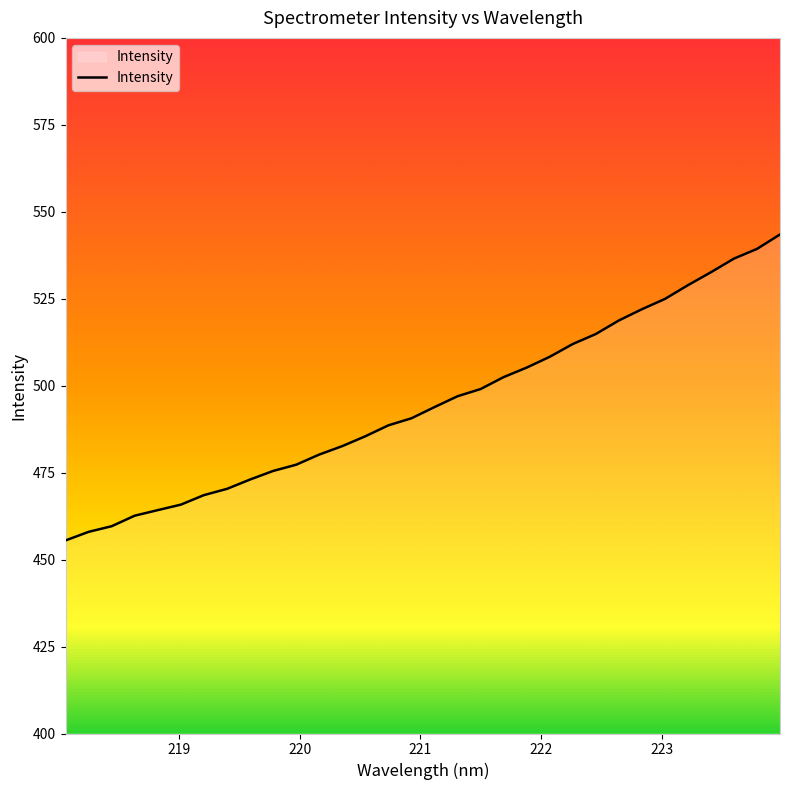

How many values are below 493?

16